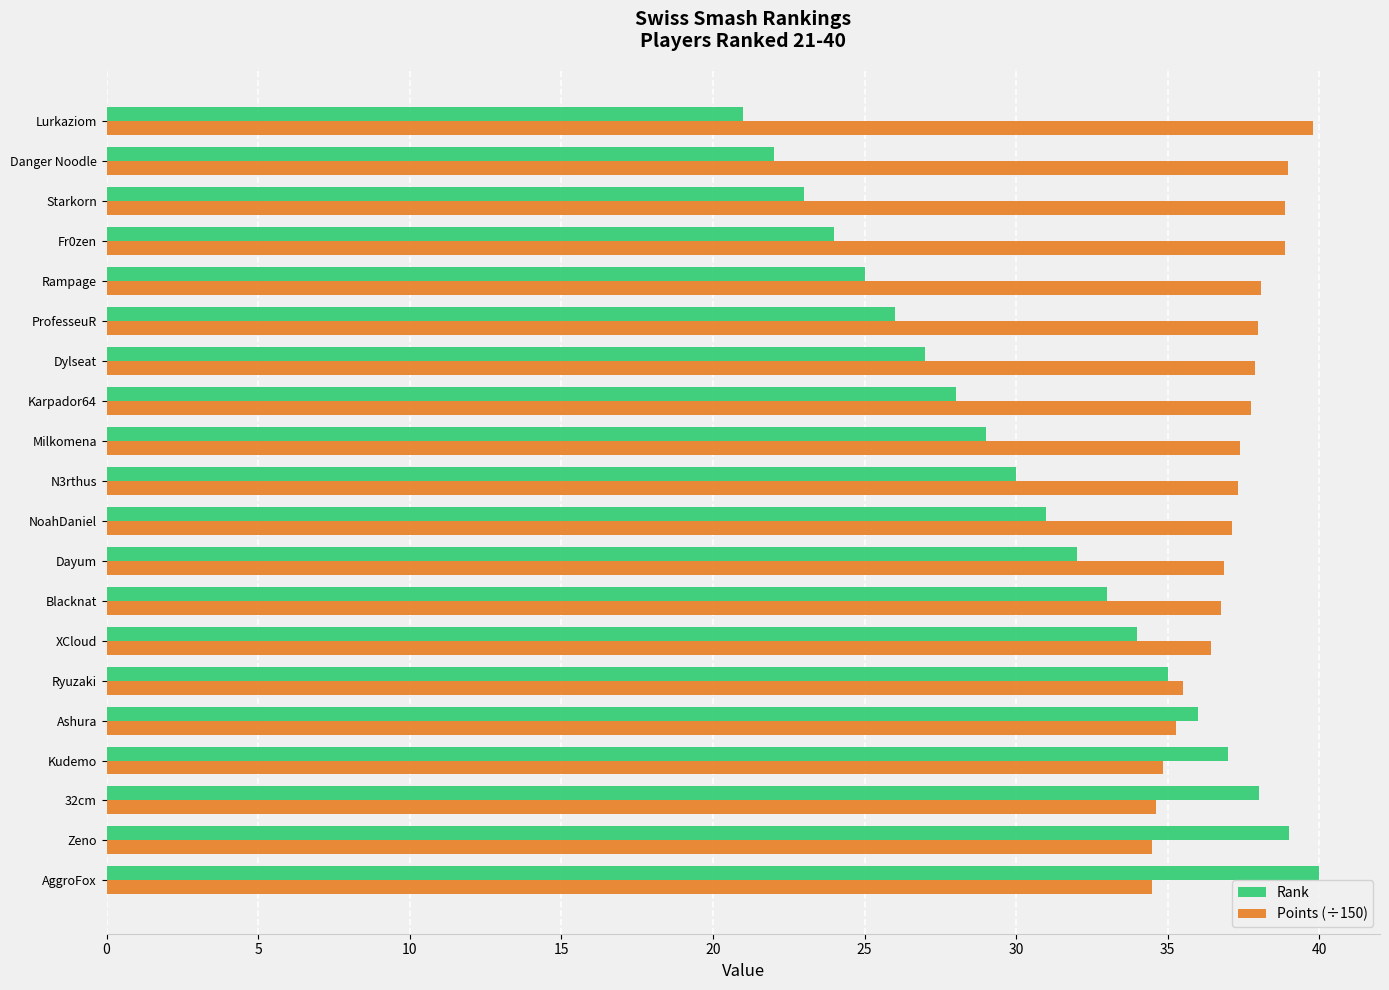

What is the minimum value shown in the chart?

21.0